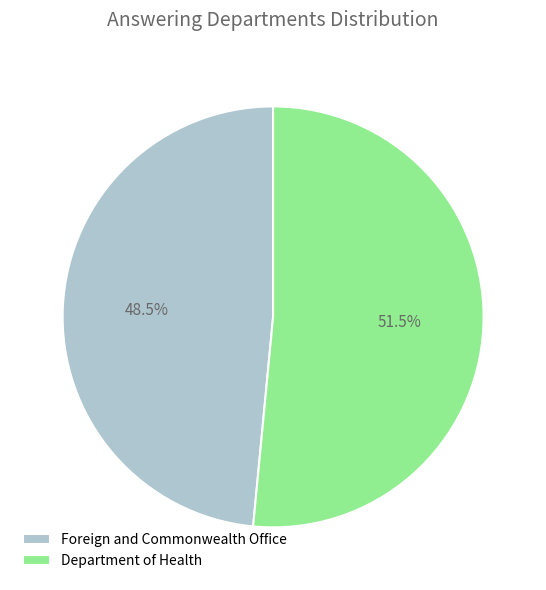

To the nearest percent, what is the average slice percentage?

50%